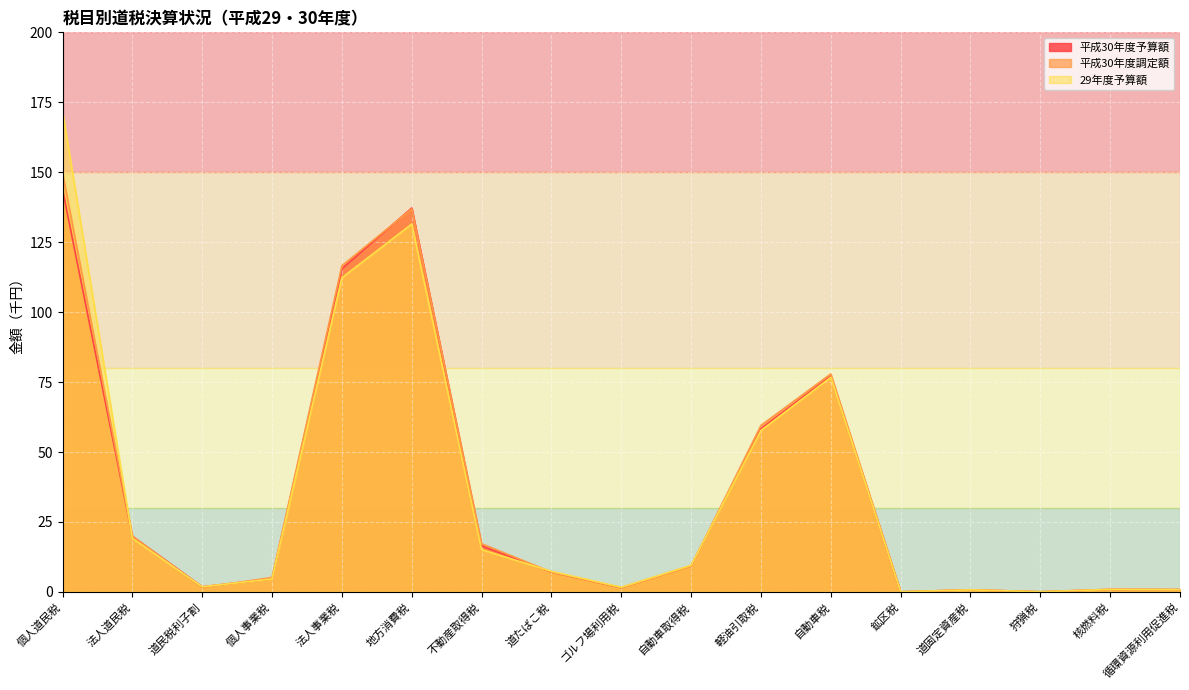

The 29年度予算額 series shows 76.7 at 自動車税. True or false?

True